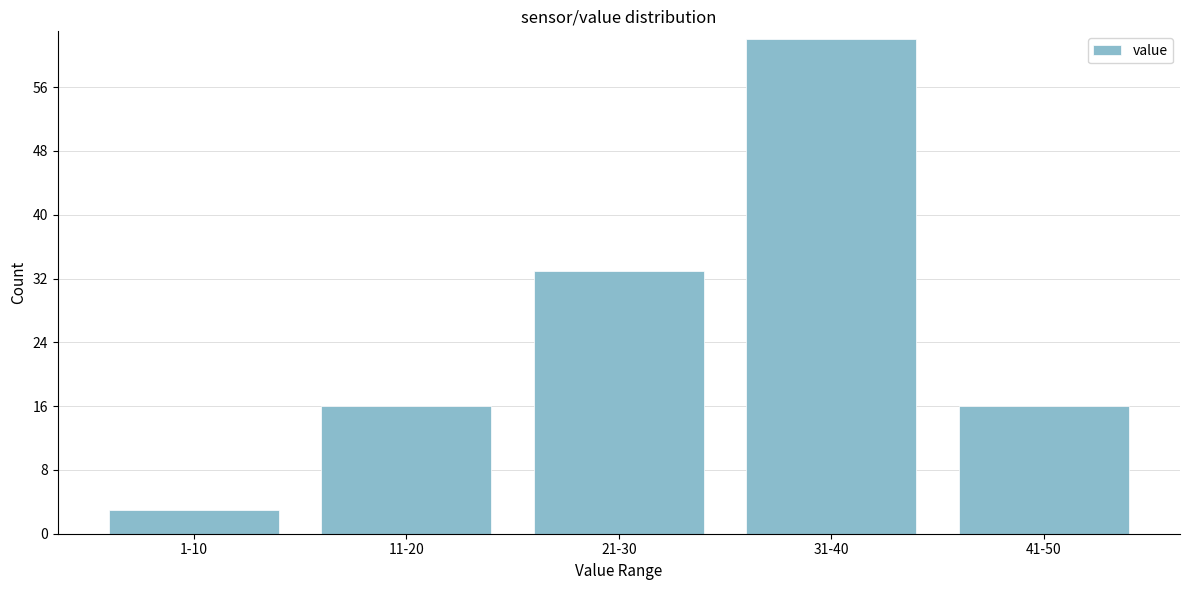

Reading left to right, what are all the values shown in this chart?

3	16	33	62	16